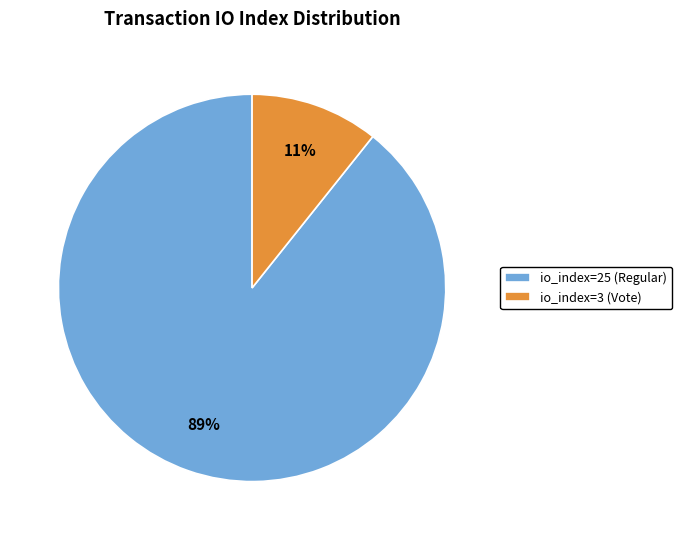

The io_index=3 (Vote) slice represents 16% of the pie. True or false?

False